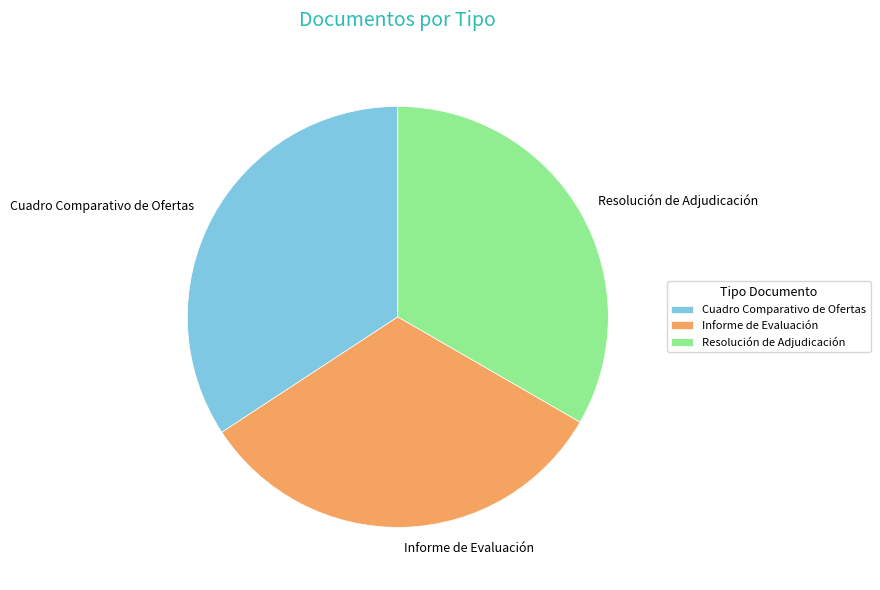

Approximately how many times larger is the value at Cuadro Comparativo de Ofertas compared to Informe de Evaluación?

1.1